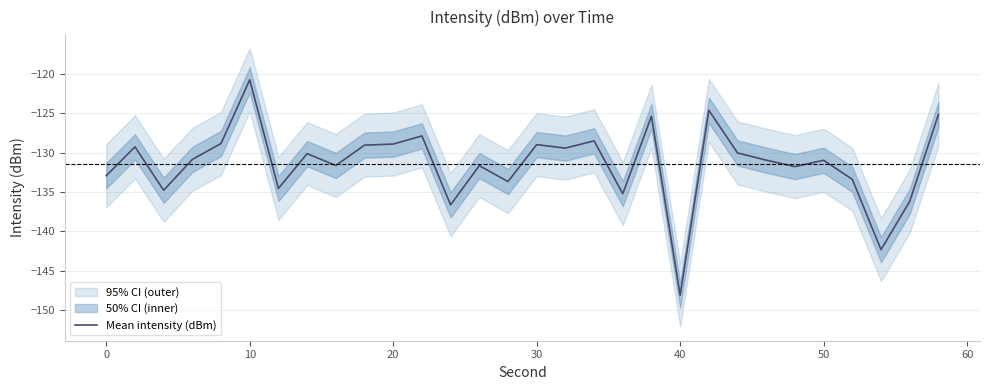

The Mean intensity (dBm) series shows -195.3 at 10. True or false?

False